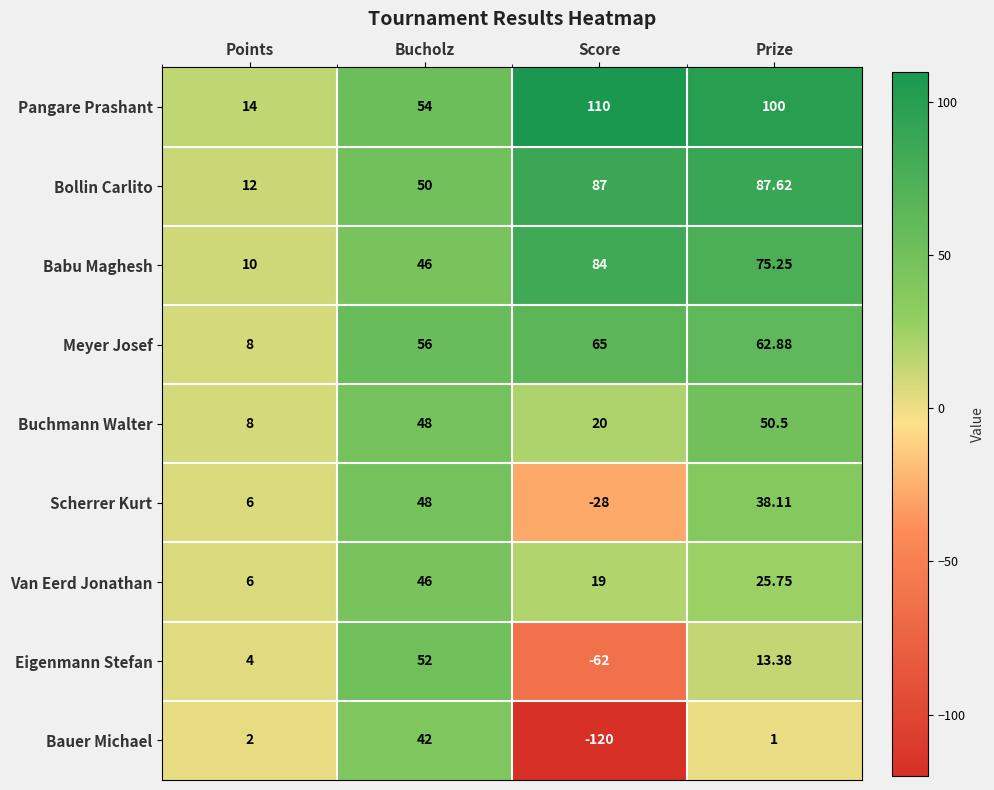

Which series has the widest spread of values?

Bauer Michael